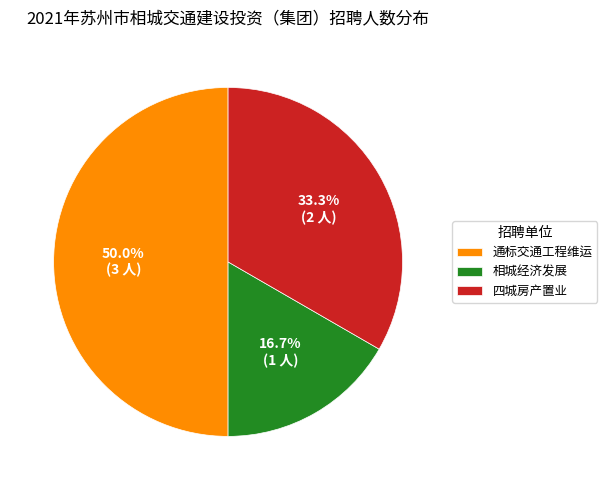

How many segments does this pie chart have?

3